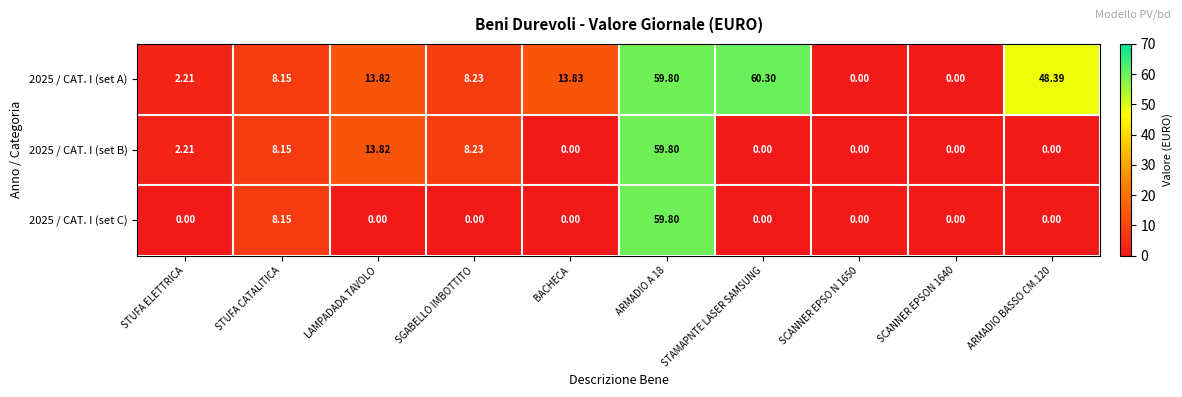

Where does the 2025 / CAT. I (set A) series first go above 13?

LAMPADADA TAVOLO